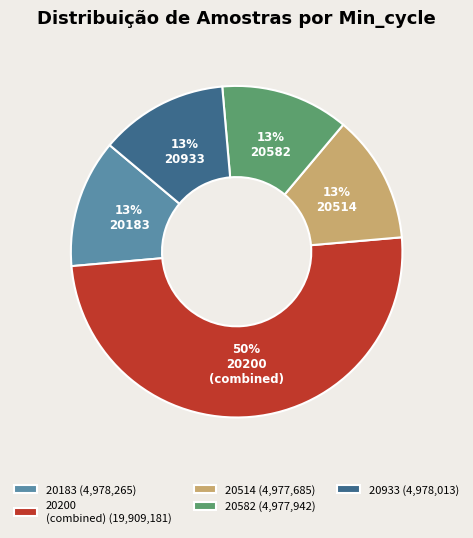

Approximately how many times larger is the value at 20933 (4,978,013) compared to 20582 (4,977,942)?

1.0